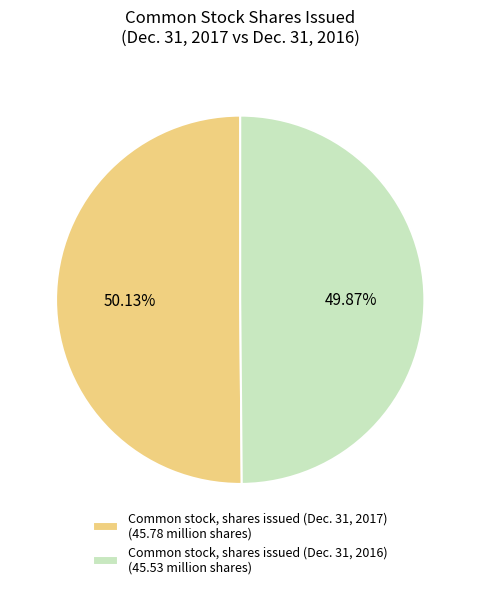

The Common stock, shares issued (Dec. 31, 2016) slice represents 37% of the pie. True or false?

False